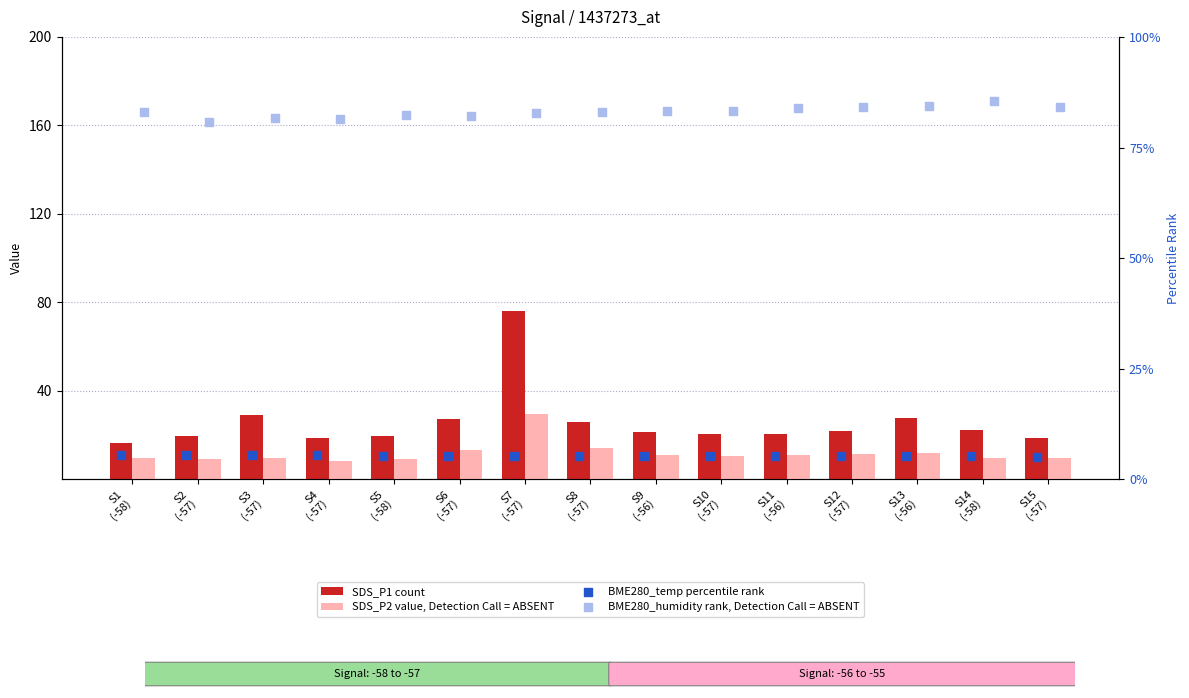

Which series has the widest spread of Y values?

SDS_P1 (count)